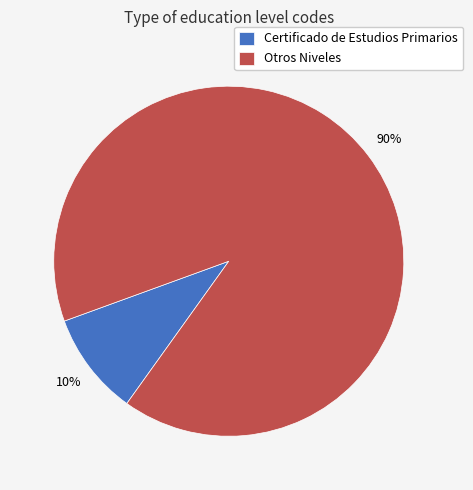

Between Certificado de Estudios Primarios and Otros Niveles, which is larger?

Otros Niveles